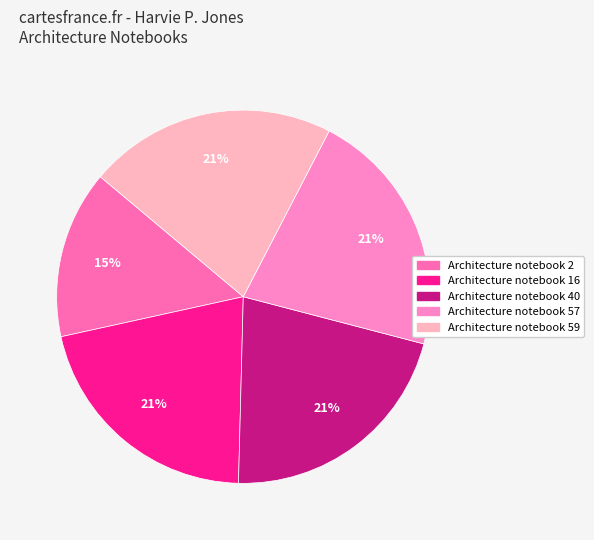

To the nearest percent, what is the average slice percentage?

20%